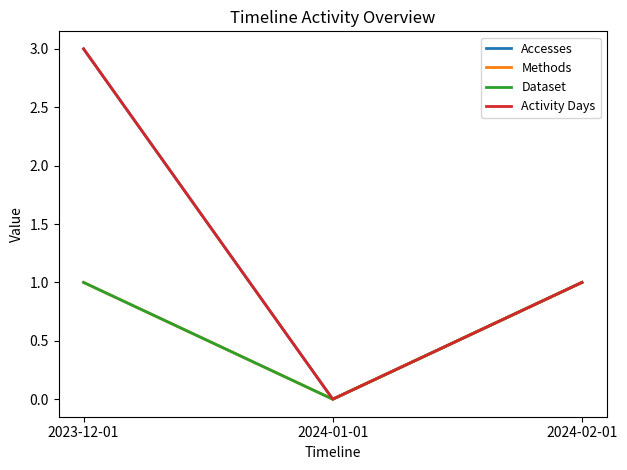

Is it true that Methods equals 1 at 2023-12-01?

False